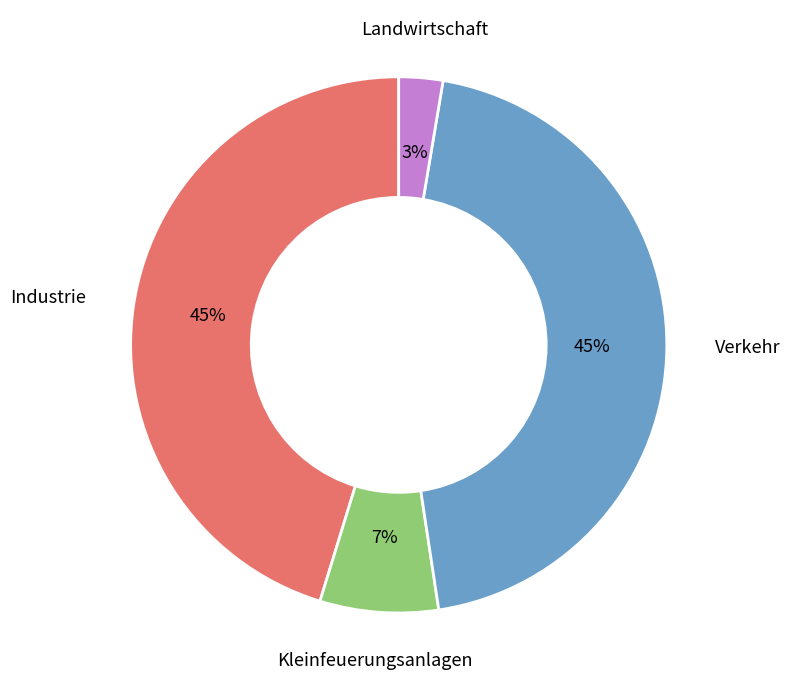

Is it true that Industrie is 45% of the pie?

True